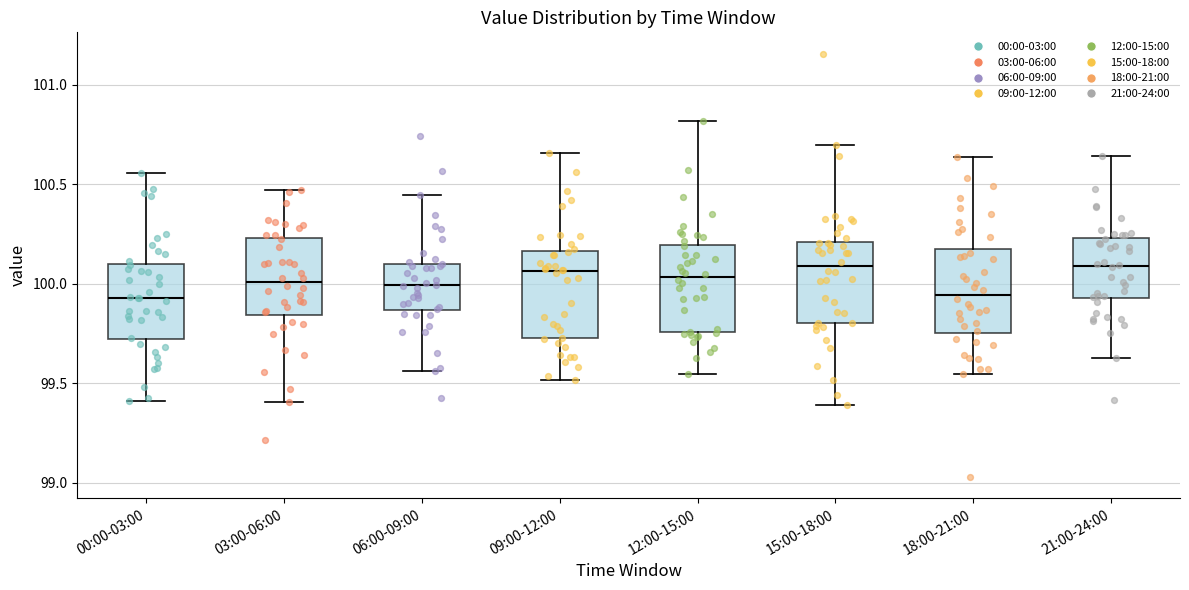

Reading left to right, transcribe this box plot: for each box, give where its median line is, the range the box spans, and where its two whiskers end, as read against the y-axis. The values are not printed on the chart, so give them approximately, as read against the axis.

00:00-03:00: median 99.95, box 99.70 to 100.10, whiskers 99.40 to 100.55
03:00-06:00: median 100.00, box 99.85 to 100.25, whiskers 99.40 to 100.45
06:00-09:00: median 100.00, box 99.85 to 100.10, whiskers 99.55 to 100.45
09:00-12:00: median 100.05, box 99.75 to 100.15, whiskers 99.50 to 100.65
12:00-15:00: median 100.05, box 99.75 to 100.20, whiskers 99.55 to 100.80
15:00-18:00: median 100.10, box 99.80 to 100.20, whiskers 99.40 to 100.70
18:00-21:00: median 99.95, box 99.75 to 100.15, whiskers 99.55 to 100.65
21:00-24:00: median 100.10, box 99.95 to 100.25, whiskers 99.65 to 100.65